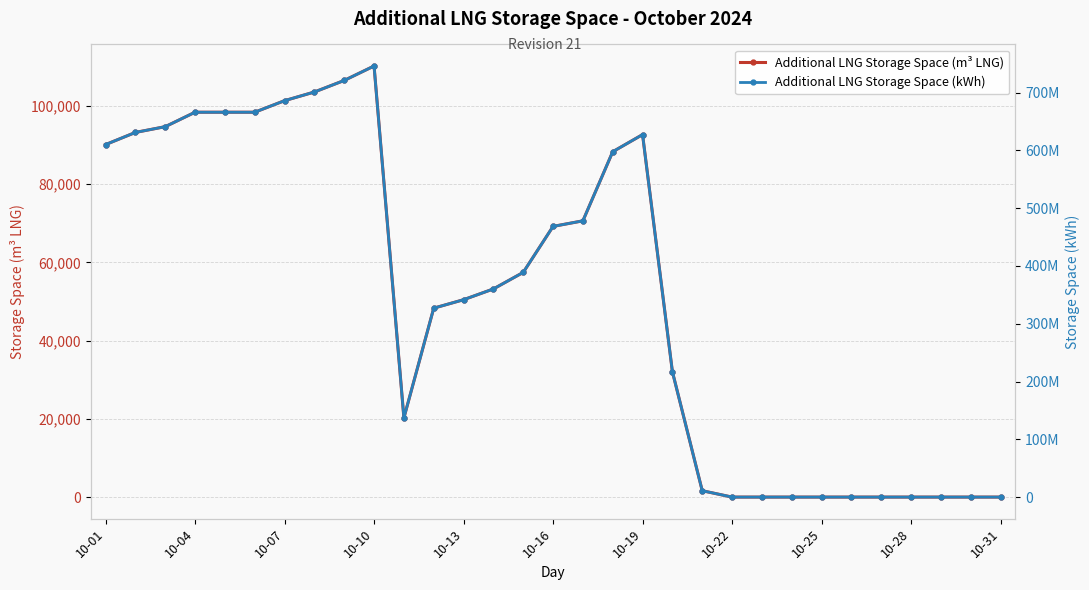

Which category has the highest value in the Additional LNG Storage Space (m³ LNG) series?

10-10